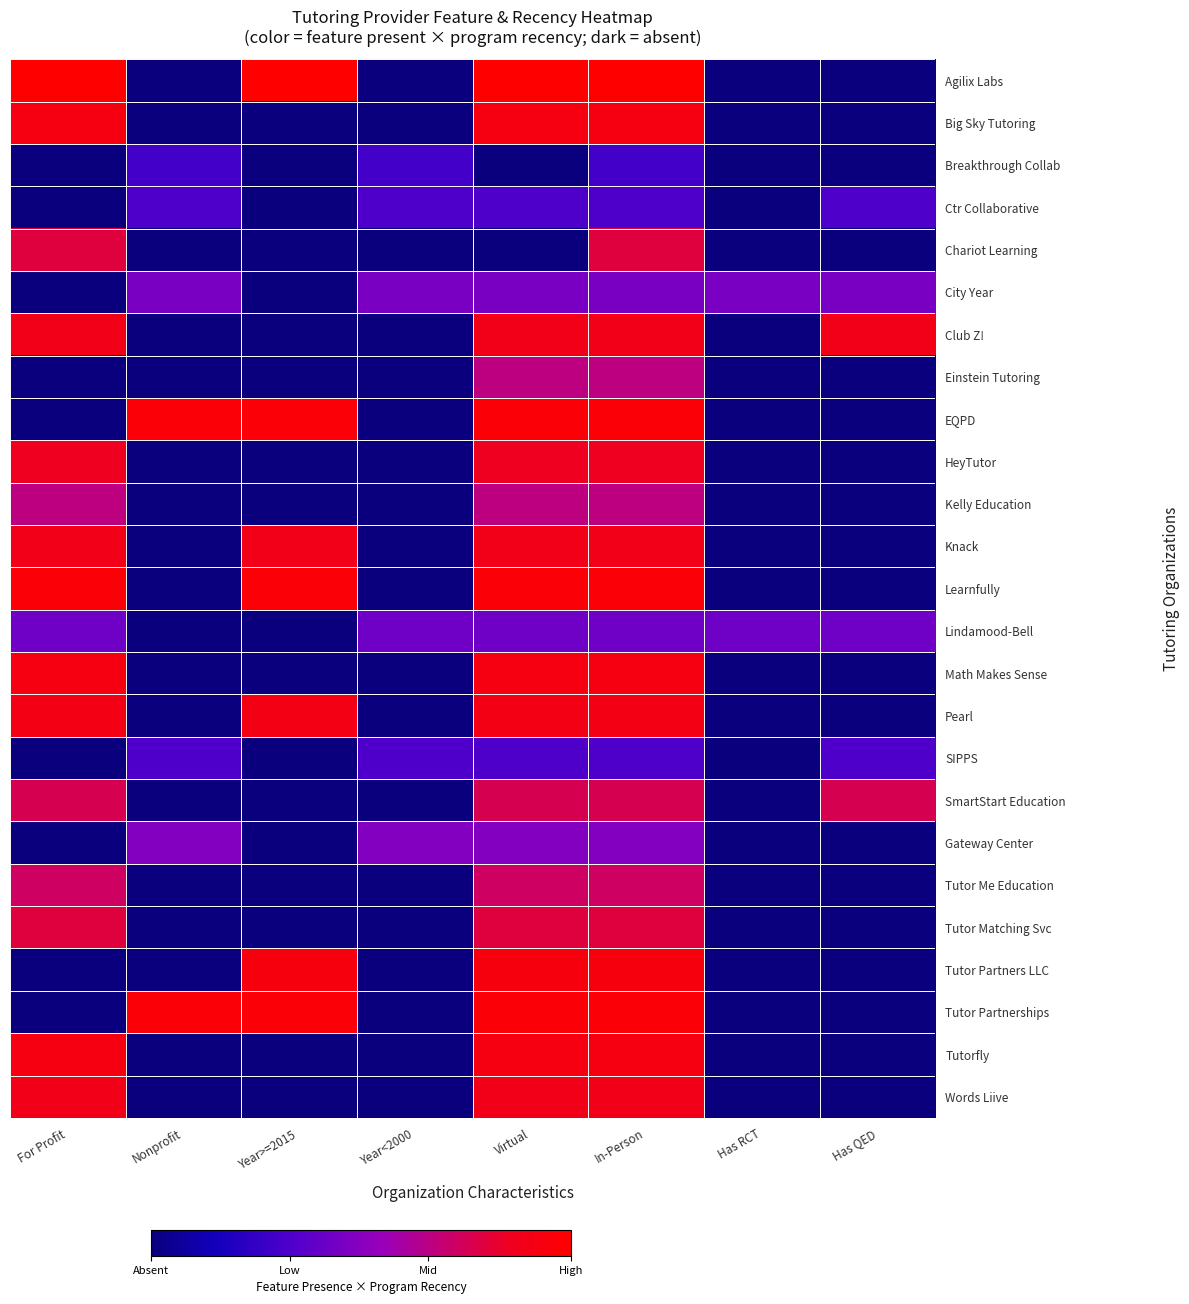

Reading right to left, transcribe all the data shown in this chart.

Agilix Labs: Has QED=0.0	Has RCT=0.0	In-Person=1.0	Virtual=1.0	Year<2000=0.0	Year>=2015=1.0	Nonprofit=0.0	For Profit=1.0
Big Sky Tutoring: Has QED=0.0	Has RCT=0.0	In-Person=0.9	Virtual=0.9	Year<2000=0.0	Year>=2015=0.0	Nonprofit=0.0	For Profit=0.9
Breakthrough Collab: Has QED=0.0	Has RCT=0.0	In-Person=0.3	Virtual=0.0	Year<2000=0.3	Year>=2015=0.0	Nonprofit=0.3	For Profit=0.0
Ctr Collaborative: Has QED=0.3	Has RCT=0.0	In-Person=0.3	Virtual=0.3	Year<2000=0.3	Year>=2015=0.0	Nonprofit=0.3	For Profit=0.0
Chariot Learning: Has QED=0.0	Has RCT=0.0	In-Person=0.8	Virtual=0.0	Year<2000=0.0	Year>=2015=0.0	Nonprofit=0.0	For Profit=0.8
City Year: Has QED=0.5	Has RCT=0.5	In-Person=0.5	Virtual=0.5	Year<2000=0.5	Year>=2015=0.0	Nonprofit=0.5	For Profit=0.0
Club Z!: Has QED=0.9	Has RCT=0.0	In-Person=0.9	Virtual=0.9	Year<2000=0.0	Year>=2015=0.0	Nonprofit=0.0	For Profit=0.9
Einstein Tutoring: Has QED=0.0	Has RCT=0.0	In-Person=0.7	Virtual=0.7	Year<2000=0.0	Year>=2015=0.0	Nonprofit=0.0	For Profit=0.0
EQPD: Has QED=0.0	Has RCT=0.0	In-Person=1.0	Virtual=1.0	Year<2000=0.0	Year>=2015=1.0	Nonprofit=1.0	For Profit=0.0
HeyTutor: Has QED=0.0	Has RCT=0.0	In-Person=0.9	Virtual=0.9	Year<2000=0.0	Year>=2015=0.0	Nonprofit=0.0	For Profit=0.9
Kelly Education: Has QED=0.0	Has RCT=0.0	In-Person=0.7	Virtual=0.7	Year<2000=0.0	Year>=2015=0.0	Nonprofit=0.0	For Profit=0.7
Knack: Has QED=0.0	Has RCT=0.0	In-Person=0.9	Virtual=0.9	Year<2000=0.0	Year>=2015=0.9	Nonprofit=0.0	For Profit=0.9
Learnfully: Has QED=0.0	Has RCT=0.0	In-Person=1.0	Virtual=1.0	Year<2000=0.0	Year>=2015=1.0	Nonprofit=0.0	For Profit=1.0
Lindamood-Bell: Has QED=0.4	Has RCT=0.4	In-Person=0.4	Virtual=0.4	Year<2000=0.4	Year>=2015=0.0	Nonprofit=0.0	For Profit=0.4
Math Makes Sense: Has QED=0.0	Has RCT=0.0	In-Person=0.9	Virtual=0.9	Year<2000=0.0	Year>=2015=0.0	Nonprofit=0.0	For Profit=0.9
Pearl: Has QED=0.0	Has RCT=0.0	In-Person=0.9	Virtual=0.9	Year<2000=0.0	Year>=2015=0.9	Nonprofit=0.0	For Profit=0.9
SIPPS: Has QED=0.3	Has RCT=0.0	In-Person=0.3	Virtual=0.3	Year<2000=0.3	Year>=2015=0.0	Nonprofit=0.3	For Profit=0.0
SmartStart Education: Has QED=0.8	Has RCT=0.0	In-Person=0.8	Virtual=0.8	Year<2000=0.0	Year>=2015=0.0	Nonprofit=0.0	For Profit=0.8
Gateway Center: Has QED=0.0	Has RCT=0.0	In-Person=0.5	Virtual=0.5	Year<2000=0.5	Year>=2015=0.0	Nonprofit=0.5	For Profit=0.0
Tutor Me Education: Has QED=0.0	Has RCT=0.0	In-Person=0.7	Virtual=0.7	Year<2000=0.0	Year>=2015=0.0	Nonprofit=0.0	For Profit=0.7
Tutor Matching Svc: Has QED=0.0	Has RCT=0.0	In-Person=0.8	Virtual=0.8	Year<2000=0.0	Year>=2015=0.0	Nonprofit=0.0	For Profit=0.8
Tutor Partners LLC: Has QED=0.0	Has RCT=0.0	In-Person=0.9	Virtual=0.9	Year<2000=0.0	Year>=2015=0.9	Nonprofit=0.0	For Profit=0.0
Tutor Partnerships: Has QED=0.0	Has RCT=0.0	In-Person=1.0	Virtual=1.0	Year<2000=0.0	Year>=2015=1.0	Nonprofit=1.0	For Profit=0.0
Tutorfly: Has QED=0.0	Has RCT=0.0	In-Person=0.9	Virtual=0.9	Year<2000=0.0	Year>=2015=0.0	Nonprofit=0.0	For Profit=0.9
Words Liive: Has QED=0.0	Has RCT=0.0	In-Person=0.9	Virtual=0.9	Year<2000=0.0	Year>=2015=0.0	Nonprofit=0.0	For Profit=0.9